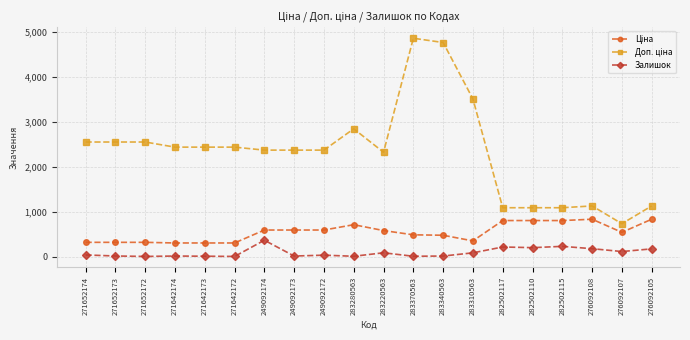

Does the chart display data point markers on the line(s)?

Yes